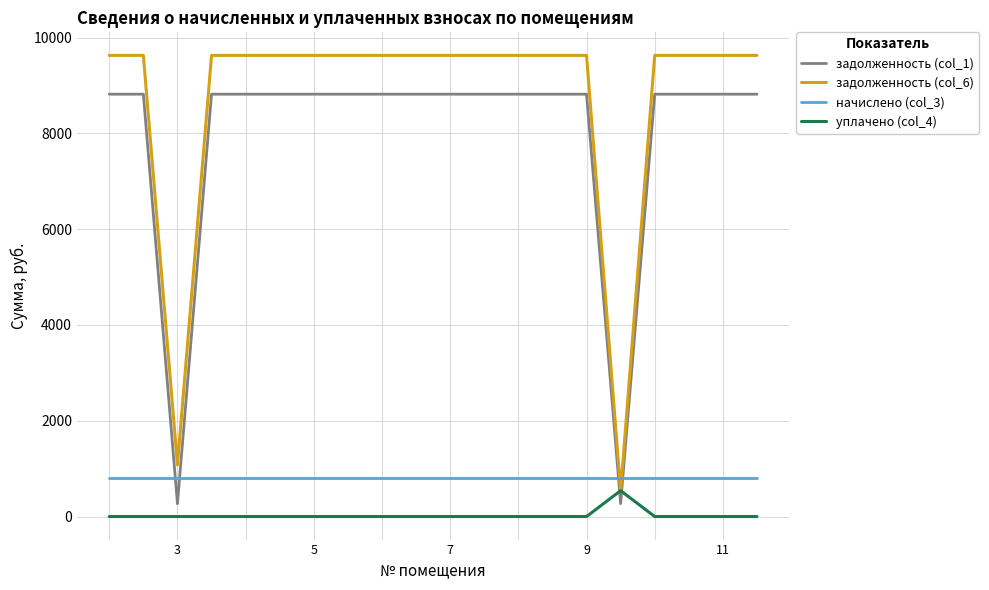

What is the highest value of the уплачено (col_4) series?

540.0